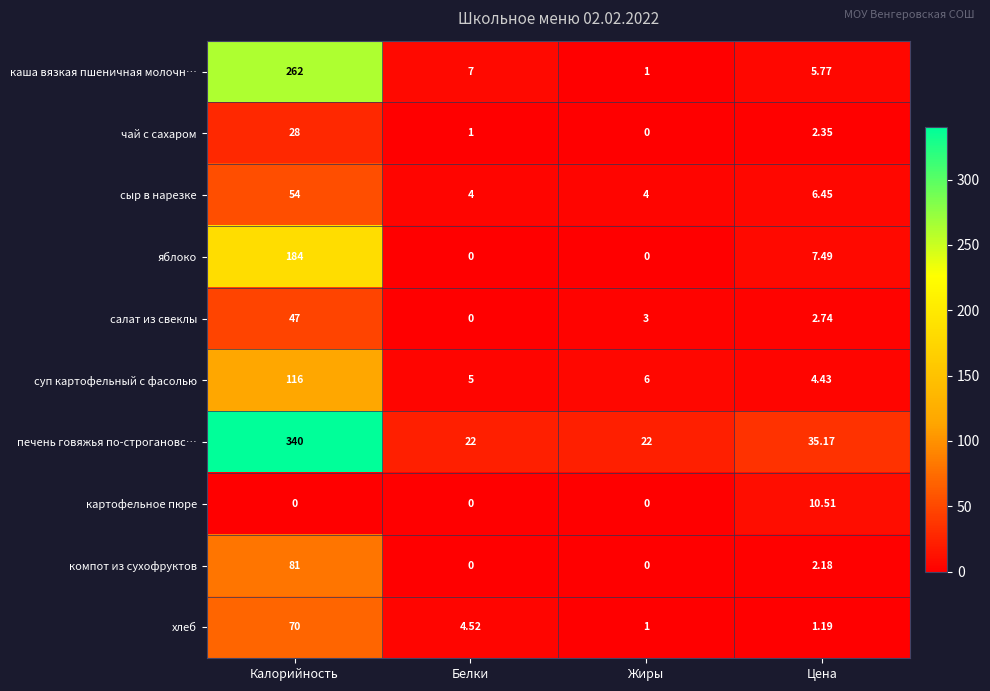

Which series has the largest total across all categories?

печень говяжья по-строгановс…